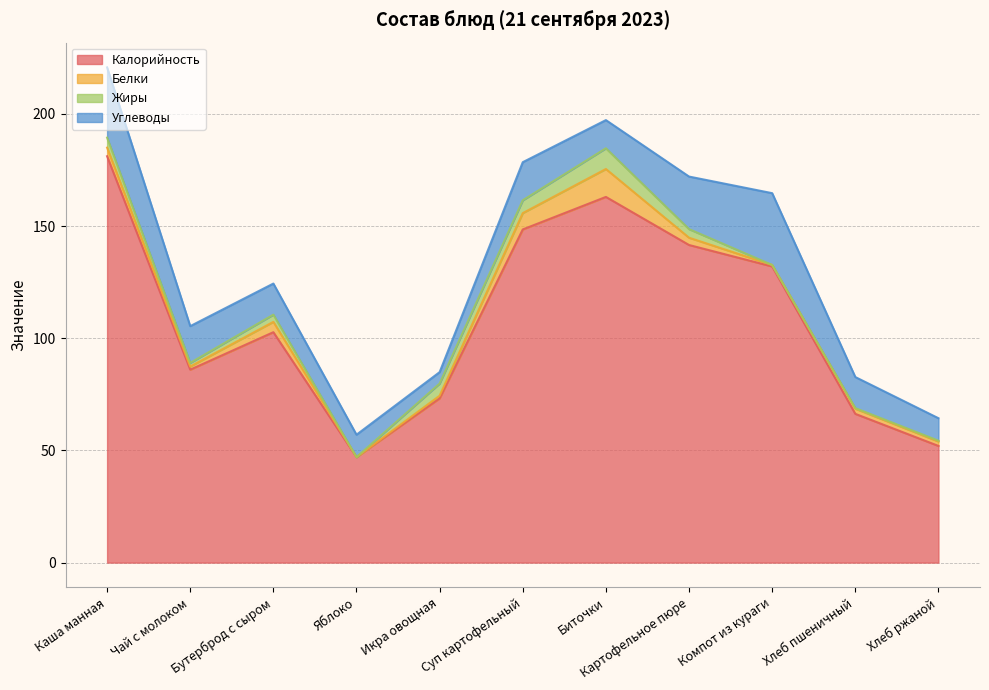

What is the sum of the Углеводы values at Бутерброд с сыром and Каша манная?

45.2